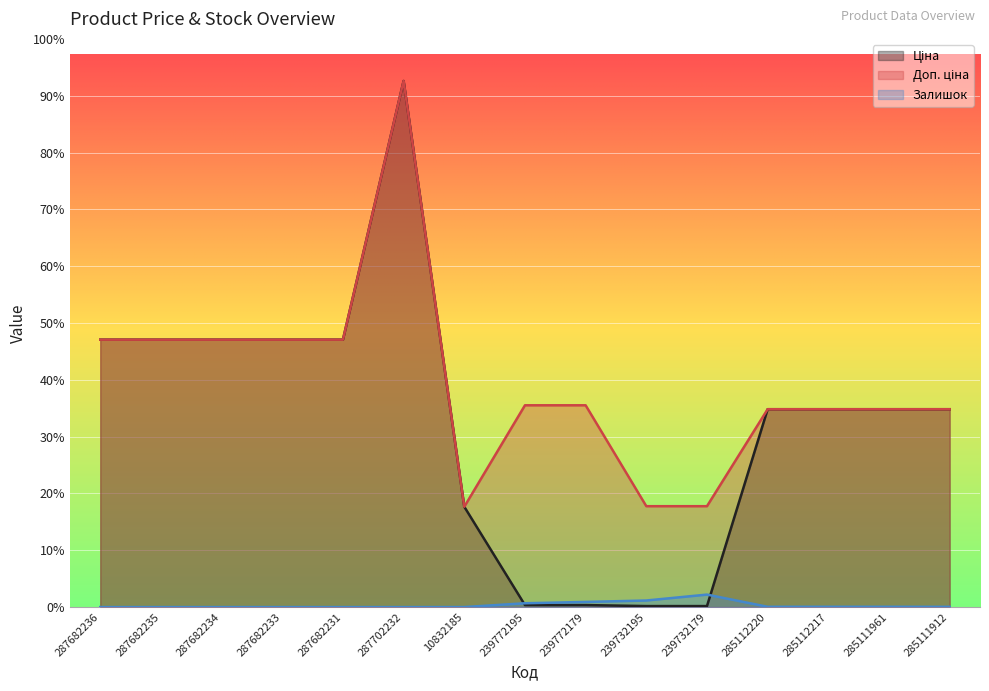

Rank the categories by Ціна value from highest to lowest.

287702232, 287682236, 287682235, 287682234, 287682233, 287682231, 285112220, 285112217, 285111961, 285111912, 10832185, 239772195, 239772179, 239732195, 239732179